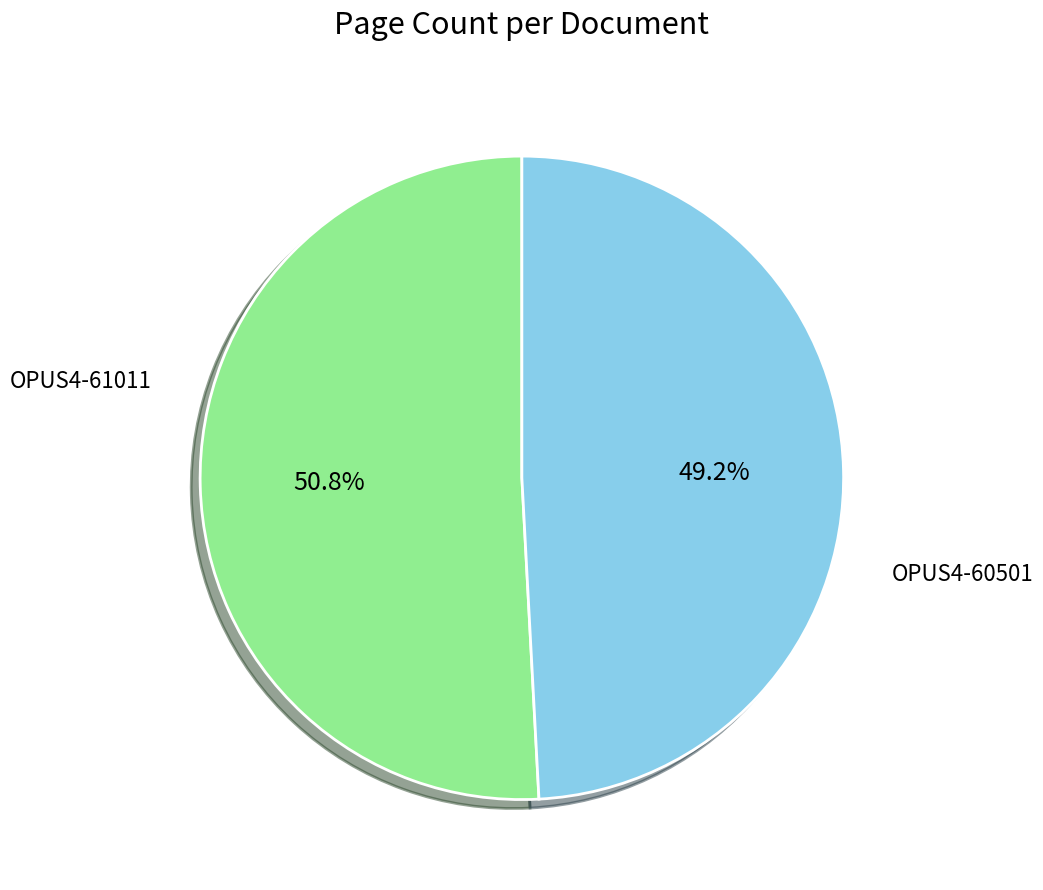

Is there any slice that represents more than half of the pie?

Yes